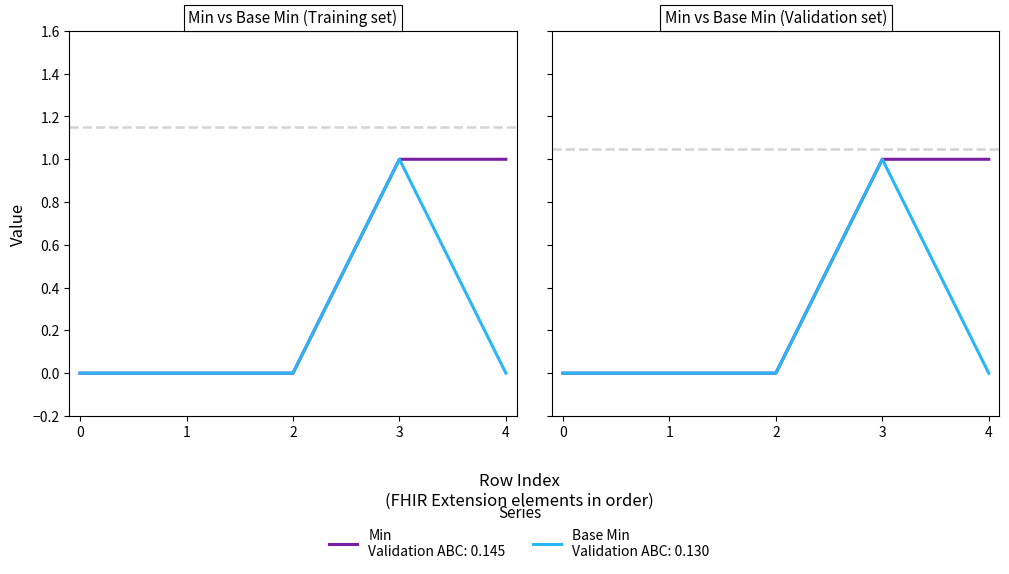

At 2, list the series in order from largest to smallest.

Min, Base Min